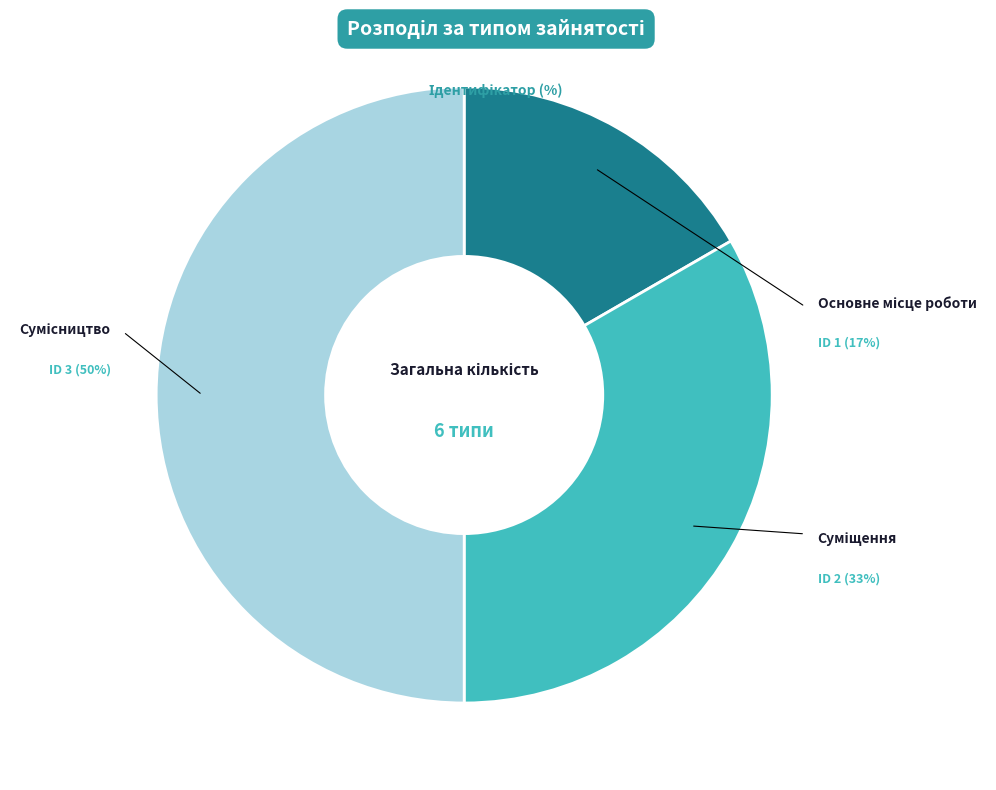

Is it true that Сумісництво is 50% of the pie?

True